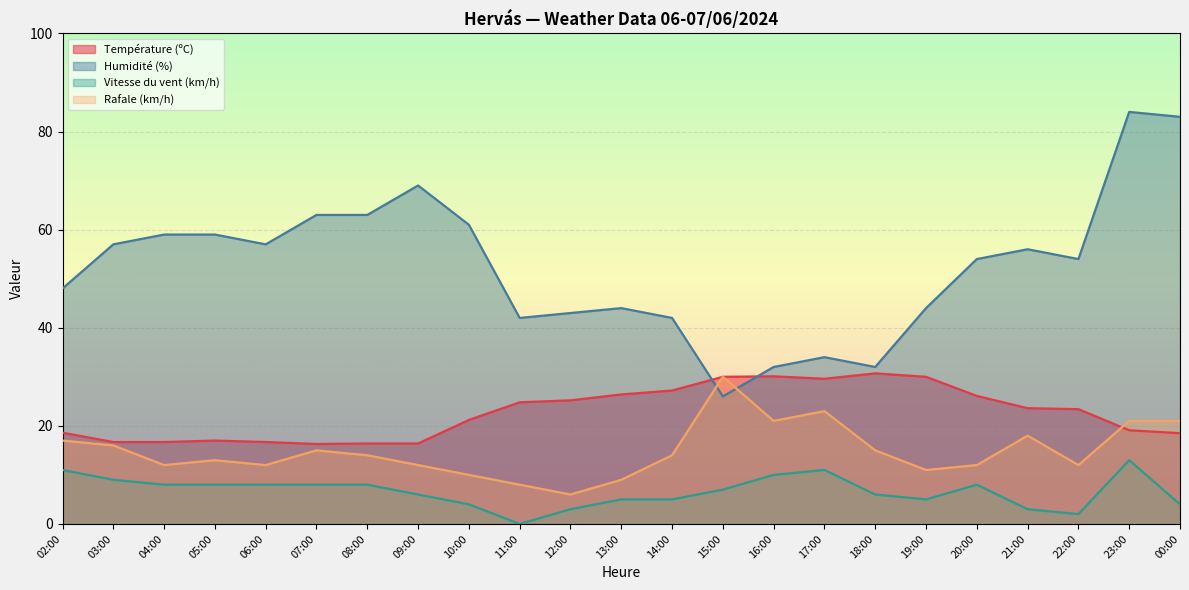

How many values in the Température (ºC) series exceed 23?

12